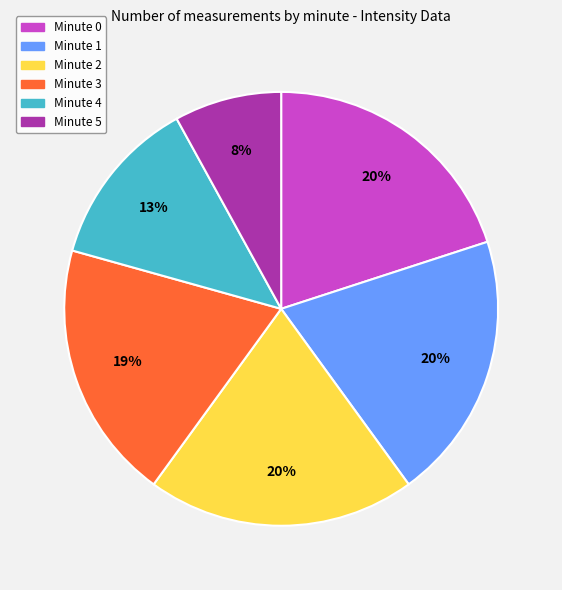

What is the smallest slice in the pie chart?

Minute 5